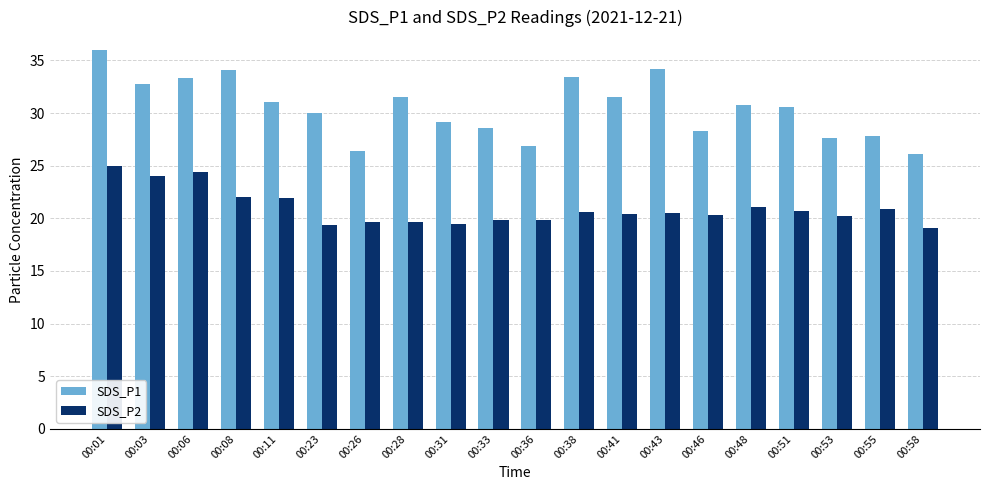

Is it true that SDS_P1 equals 57.6 at 00:06?

False